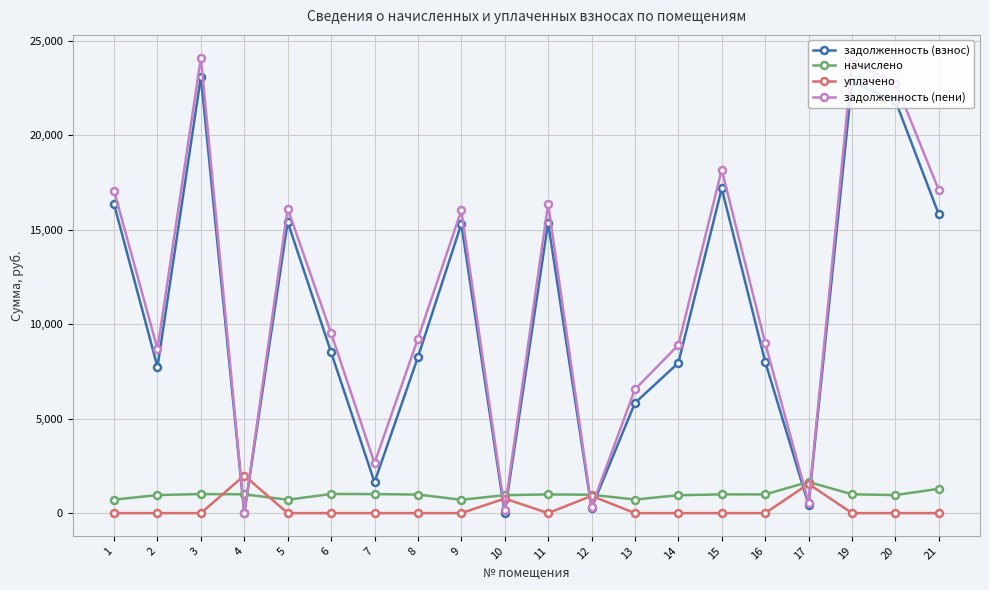

True or false: задолженность (пени) has a value of 13711.0 at 4.

False